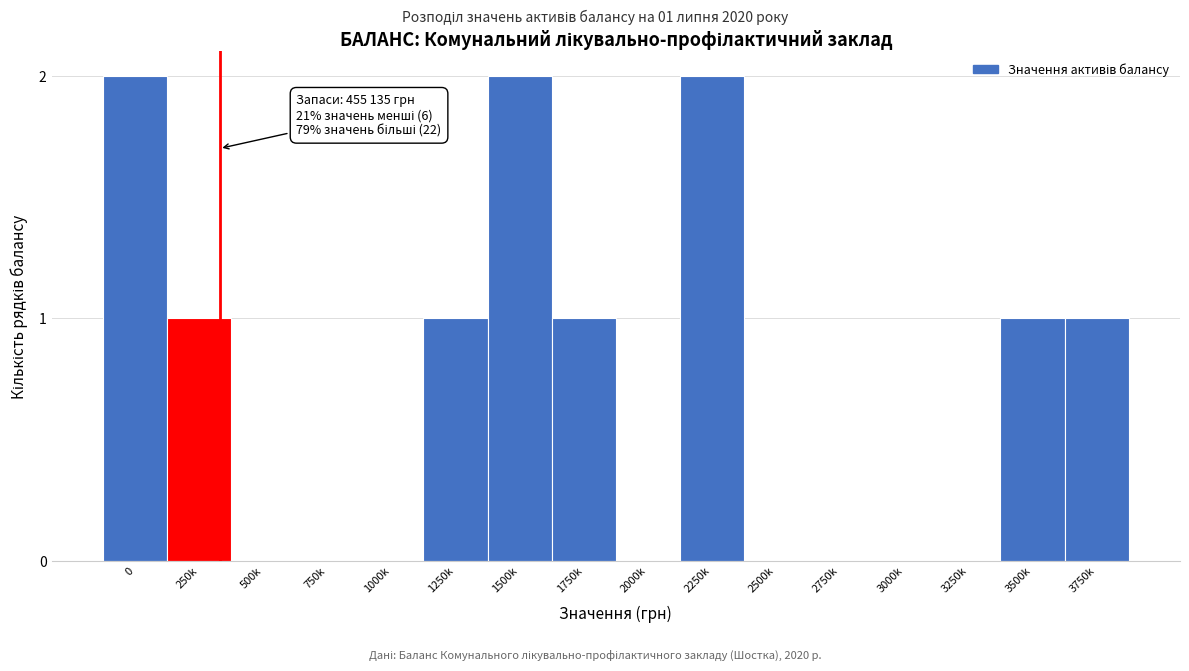

Reading left to right, list all the values displayed in this chart.

0=2	250k=1	500k=0	750k=0	1000k=0	1250k=1	1500k=2	1750k=1	2000k=0	2250k=2	2500k=0	2750k=0	3000k=0	3250k=0	3500k=1	3750k=1